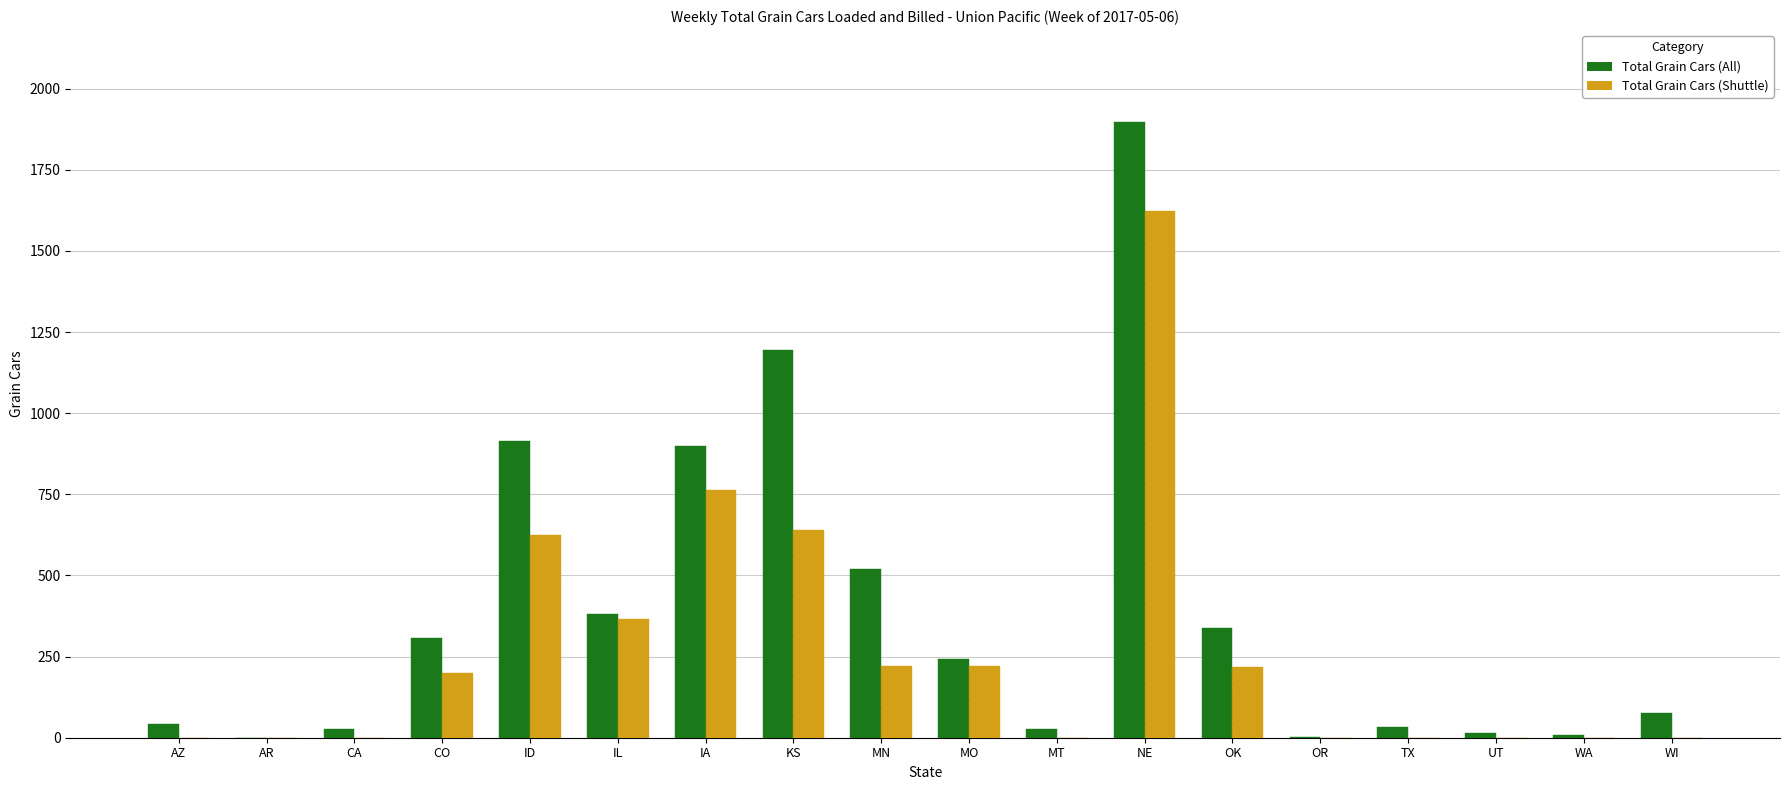

Rank the series at MO from lowest to highest value.

Total Grain Cars (Shuttle), Total Grain Cars (All)